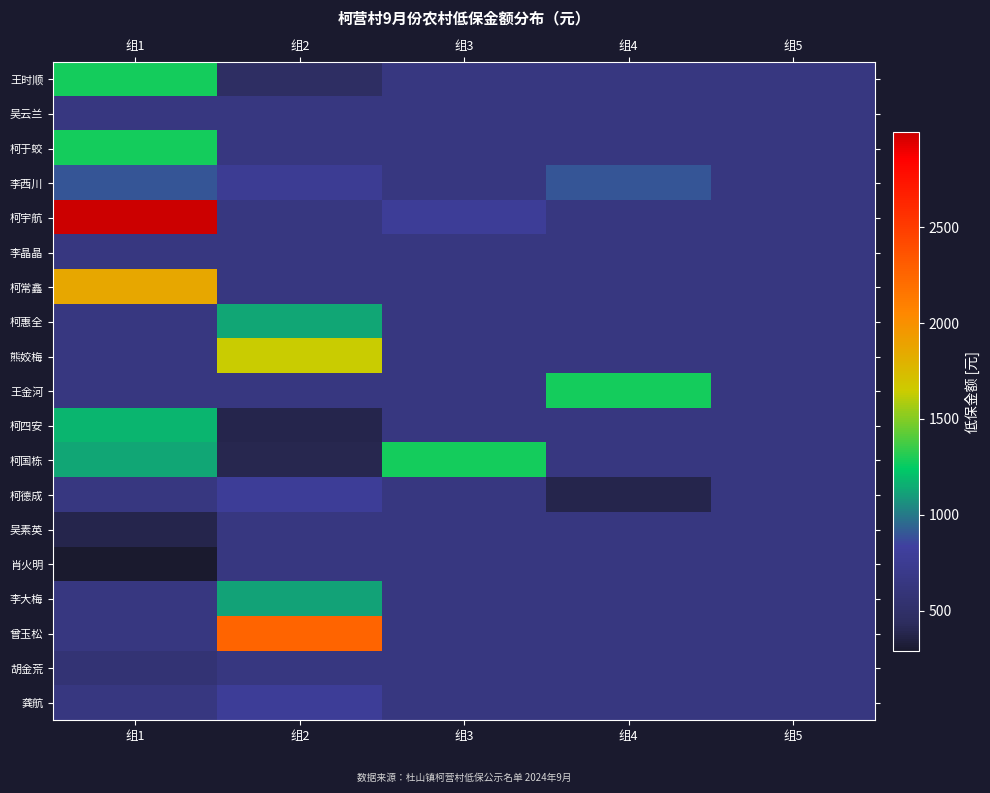

Reading left to right, list all the values displayed in this chart.

王时顺: 组1=1282	组2=460	组3=641	组4=641	组5=641
吴云兰: 组1=641	组2=641	组3=641	组4=641	组5=641
柯于蛟: 组1=1282	组2=641	组3=641	组4=641	组5=641
李西川: 组1=900	组2=760	组3=641	组4=900	组5=641
柯宇航: 组1=2996	组2=641	组3=780	组4=641	组5=641
李晶晶: 组1=641	组2=641	组3=641	组4=641	组5=641
柯常鑫: 组1=1863	组2=641	组3=641	组4=641	组5=641
柯惠全: 组1=641	组2=1132	组3=641	组4=641	组5=641
熊姣梅: 组1=641	组2=1641	组3=641	组4=641	组5=641
王金河: 组1=641	组2=641	组3=641	组4=1282	组5=641
柯四安: 组1=1172	组2=380	组3=641	组4=641	组5=641
柯国栋: 组1=1132	组2=390	组3=1282	组4=641	组5=641
柯德成: 组1=641	组2=780	组3=641	组4=380	组5=641
吴素英: 组1=380	组2=641	组3=641	组4=641	组5=641
肖火明: 组1=290	组2=641	组3=641	组4=641	组5=641
李大梅: 组1=641	组2=1122	组3=641	组4=641	组5=641
曾玉松: 组1=641	组2=2264	组3=641	组4=641	组5=641
胡金荒: 组1=570	组2=641	组3=641	组4=641	组5=641
龚航: 组1=641	组2=780	组3=641	组4=641	组5=641